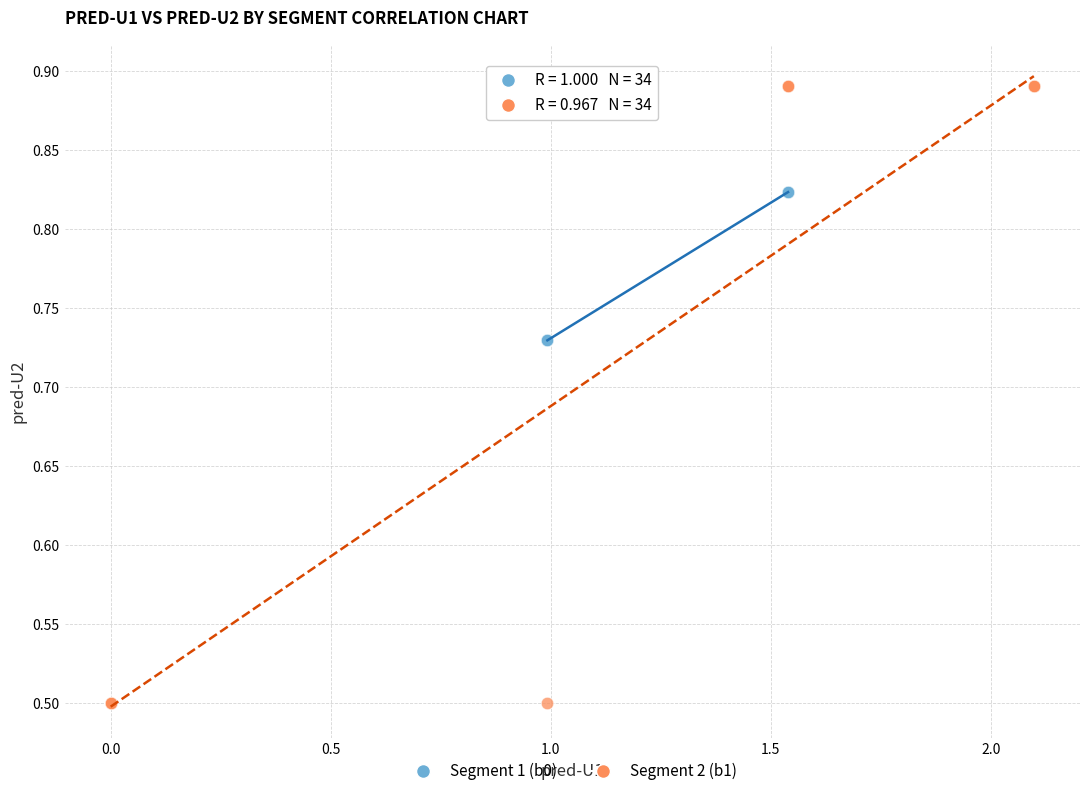

Which series contains the highest Y value?

Segment 2 (b1)